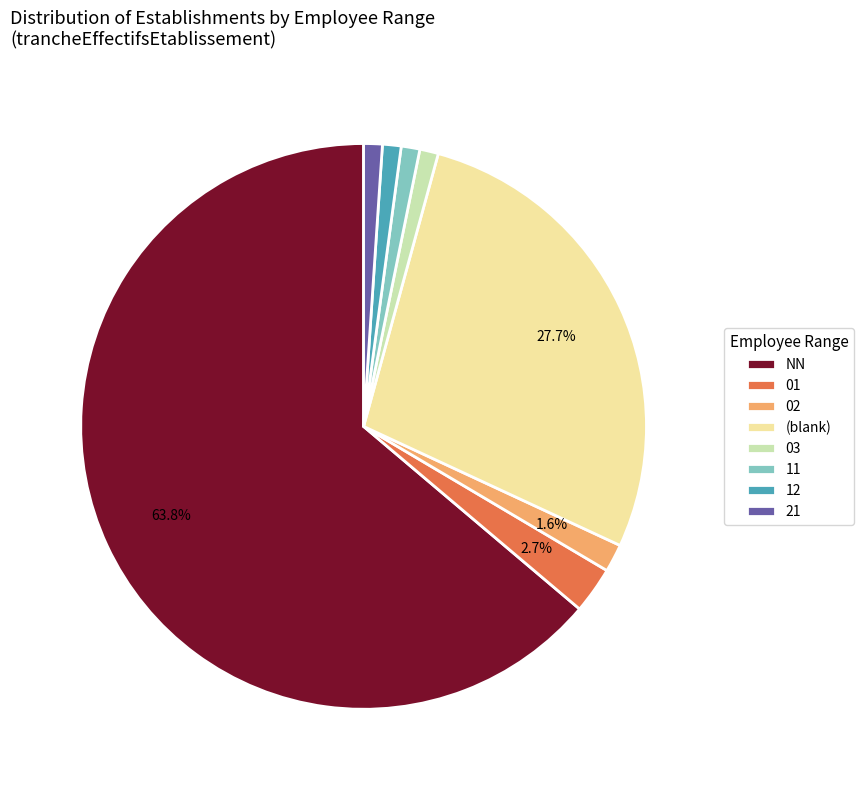

Which slice is the largest?

NN